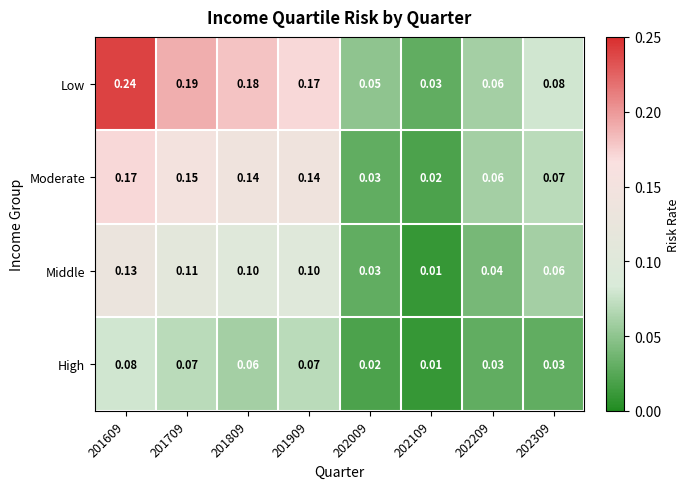

Is the value of High at 202209 greater than the value of Low at 202209?

No